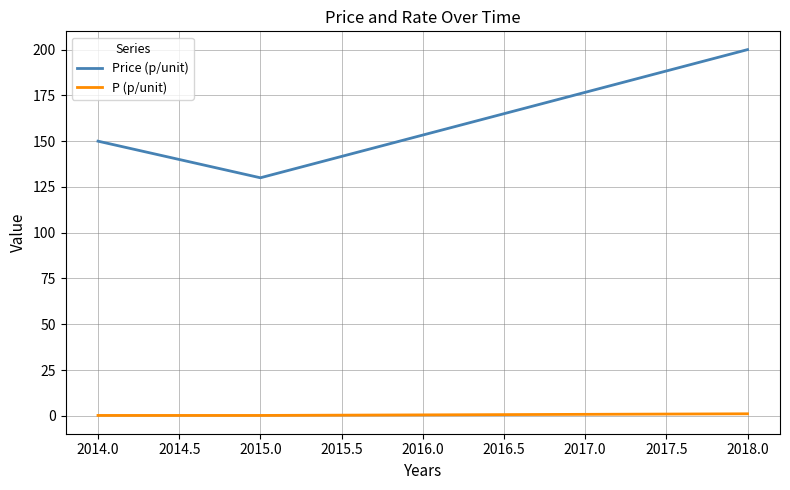

What is the lowest value of the P (p/unit) series?

0.2